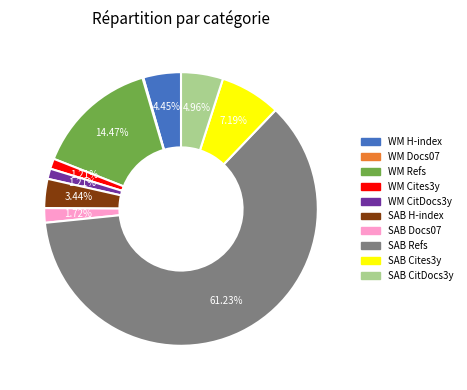

Do SAB H-index and SAB Refs together represent more than half of the pie?

Yes